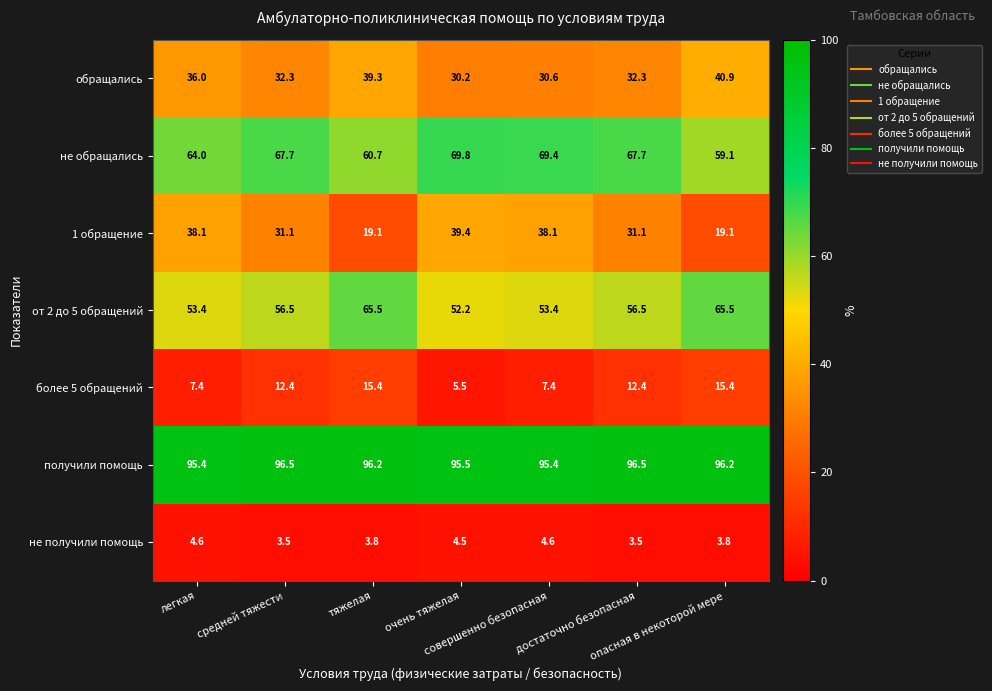

What is the minimum value for получили помощь?

95.4